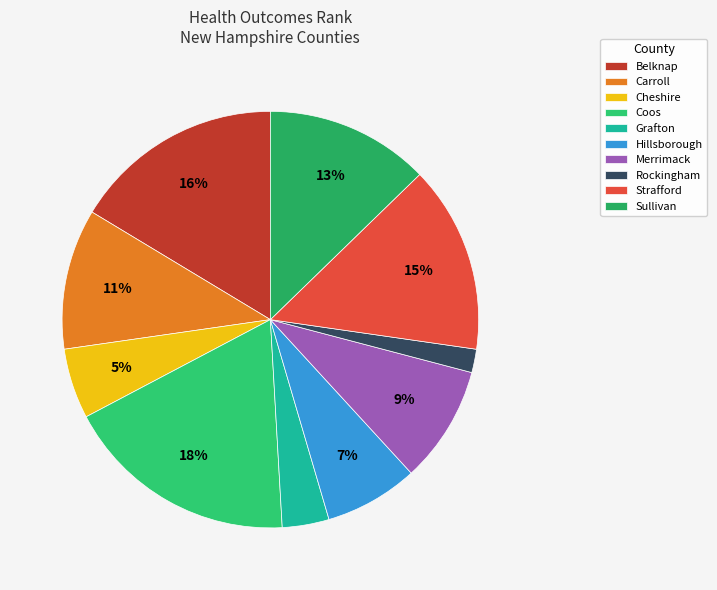

To the nearest percent, what is the difference between the largest and smallest slice percentages?

16%